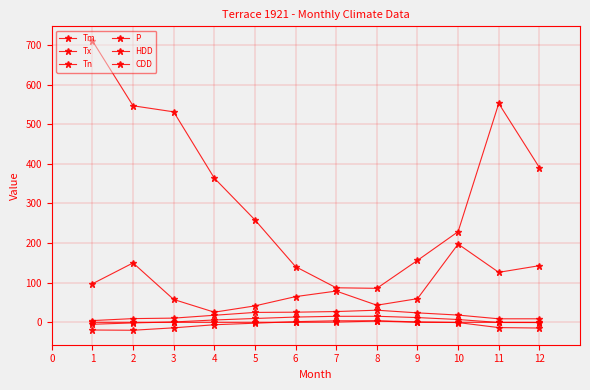

How many distinct data groups are displayed?

6